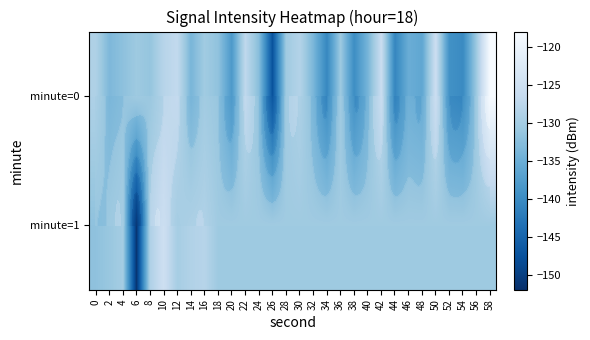

What is the sum of the minute=0 values at 44 and 6?

-271.5